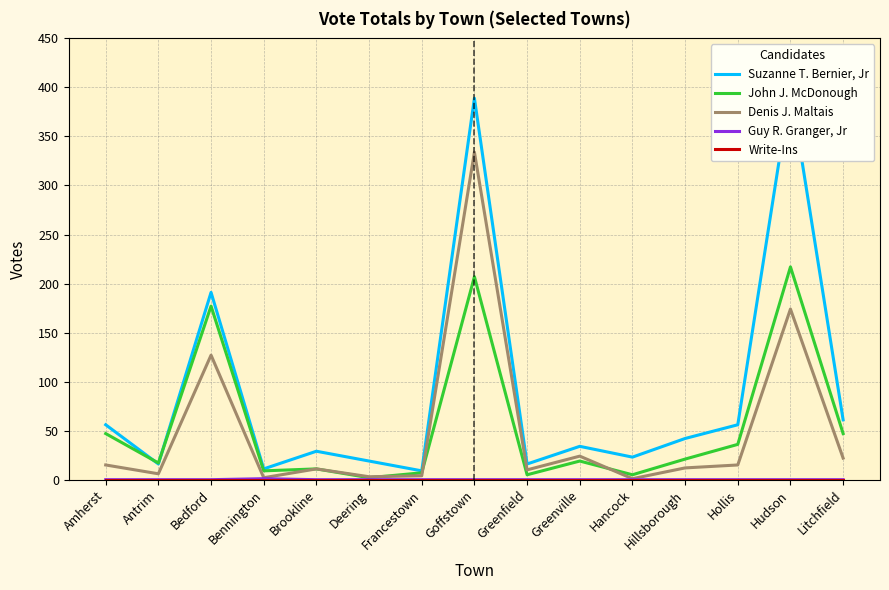

Is it true that Write-Ins equals 0 at Brookline?

True